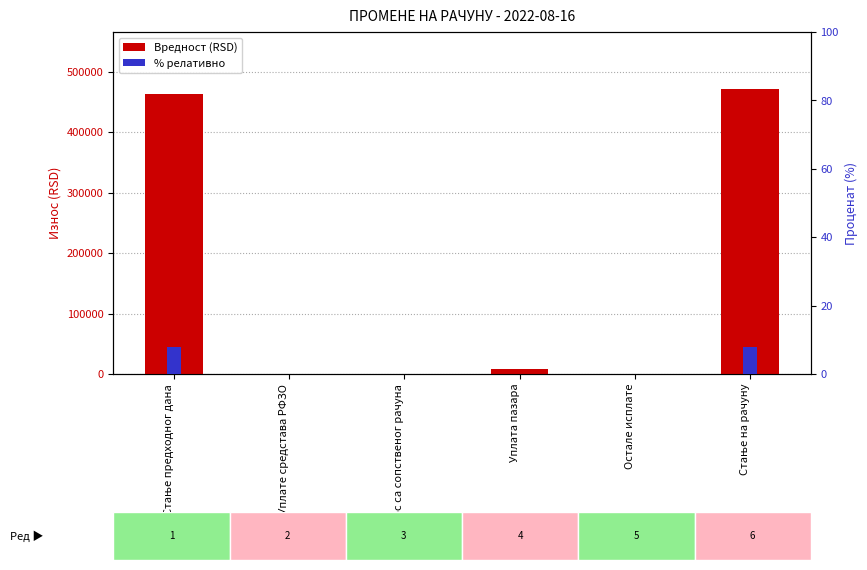

Rank the series by their maximum value, from lowest to highest.

% релативно, Вредност (RSD)